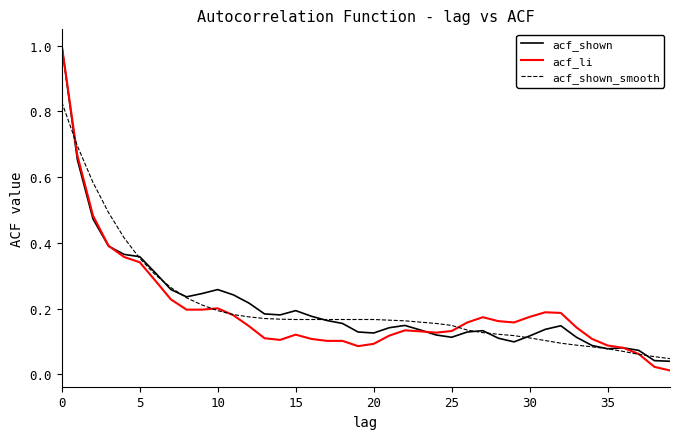

Which series has the widest spread of values?

acf_li